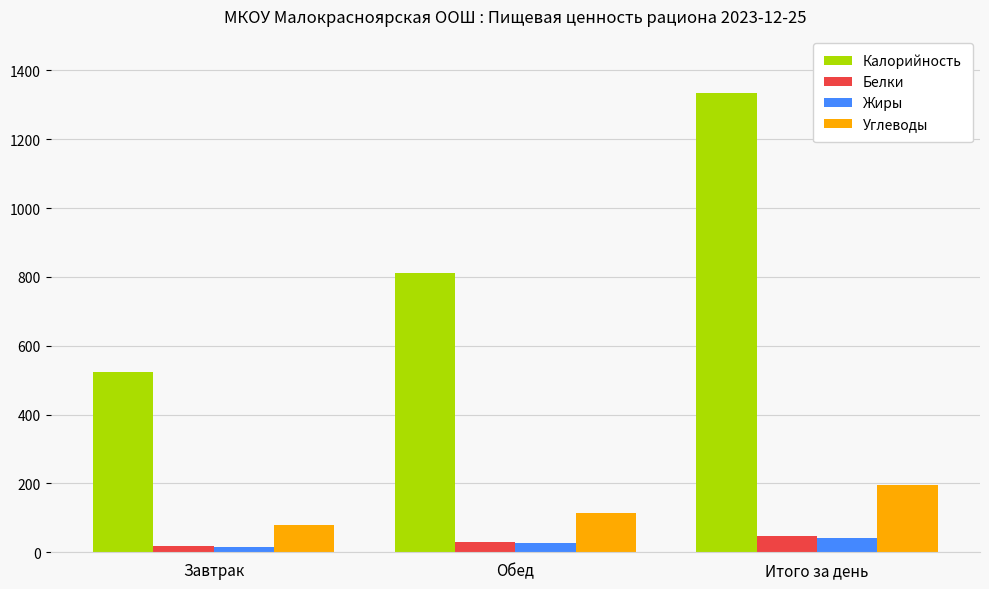

What value does the Калорийность series have at Итого за день?

1333.7